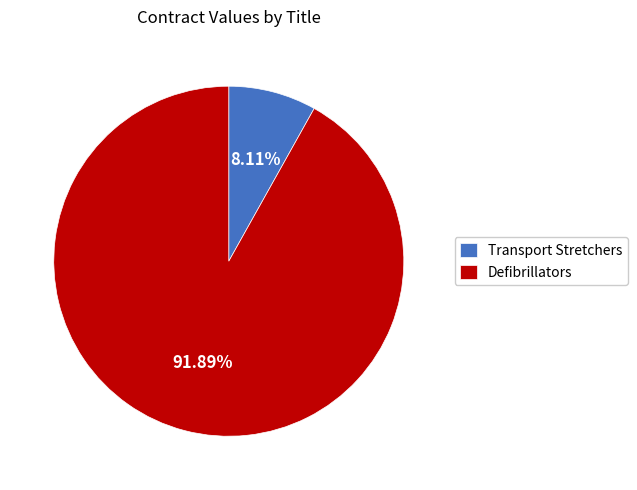

Is the sum of Defibrillators and Transport Stretchers greater than half?

Yes